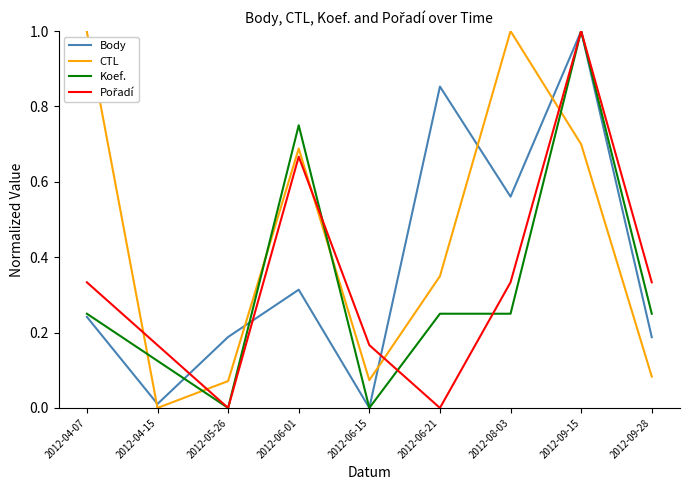

Is this an area chart (filled region under the line)?

No